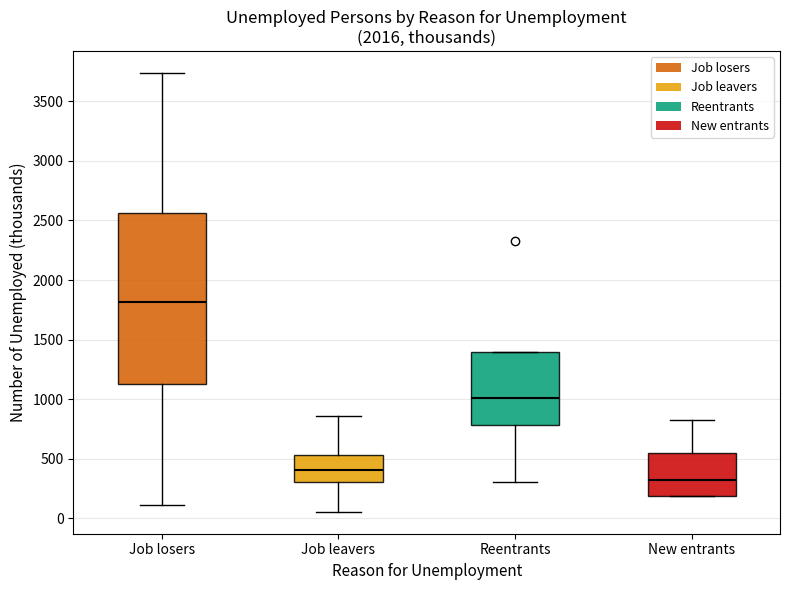

Reading left to right, read every box against the y-axis: the position of its median line, the range the box covers, and the ends of its whiskers. The values are not printed on the chart, so give them approximately, as read against the axis.

Job losers: median 1800, box 1100 to 2550, whiskers 100 to 3750
Job leavers: median 400, box 300 to 550, whiskers 50 to 850
Reentrants: median 1000, box 800 to 1400, whiskers 300 to 1400
New entrants: median 300, box 200 to 550, whiskers 200 to 800